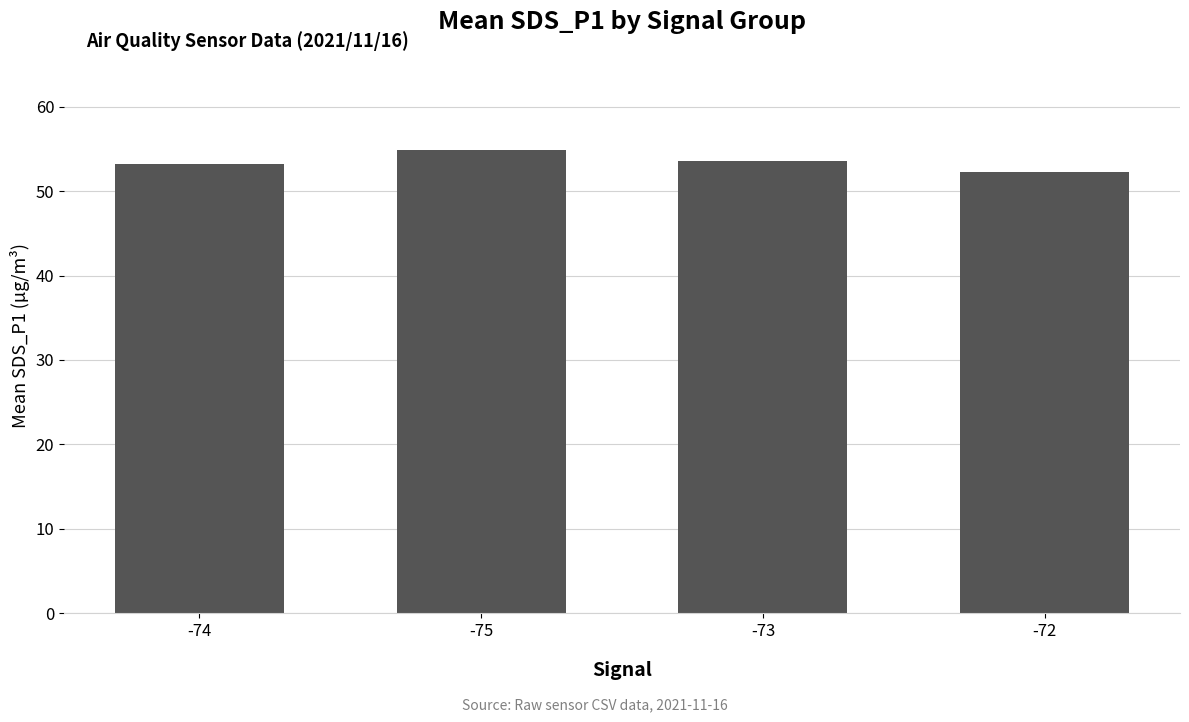

True or false: the data shows 53.2 at -74.

True